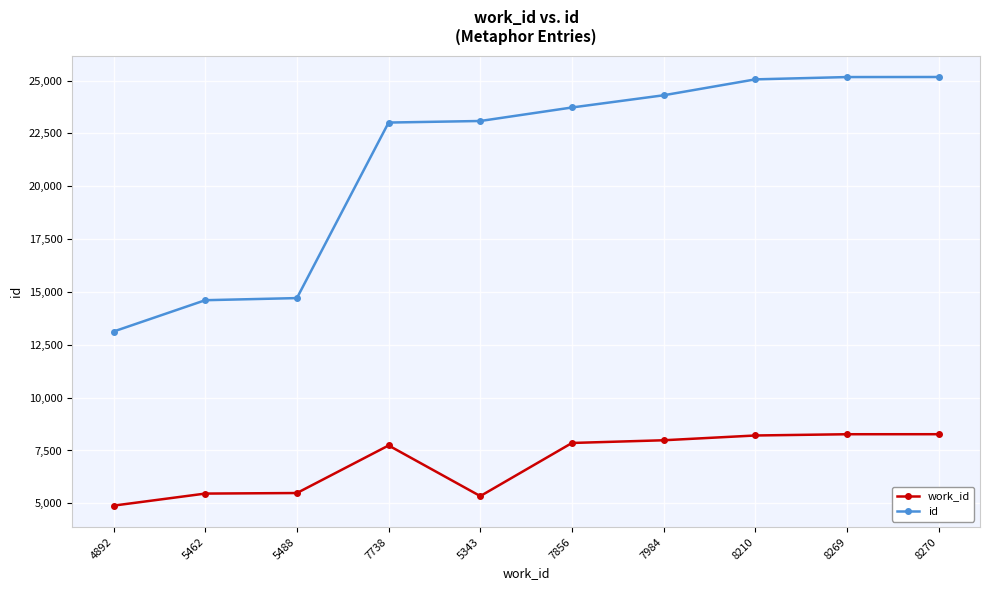

What is the label of the 2nd point from the left?

5462